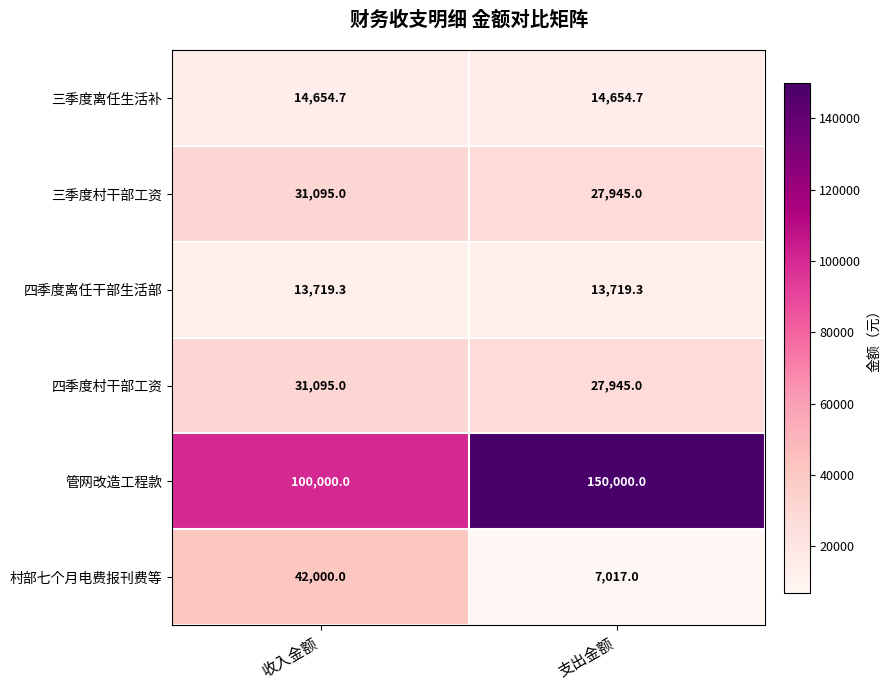

Which series has the largest total across all categories?

管网改造工程款